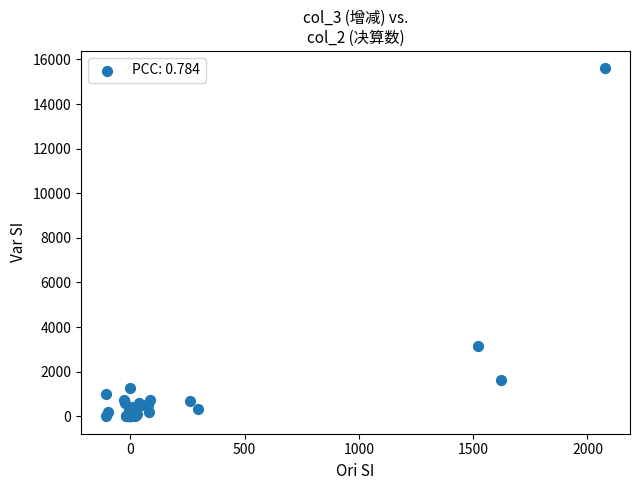

What Y value in the scatter plot is closest to 7801?

3154.0